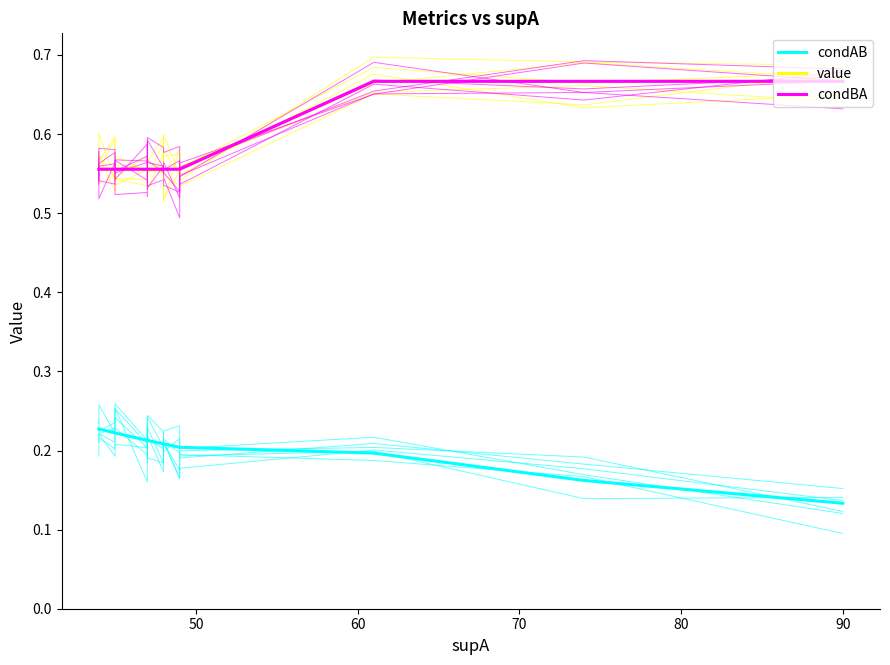

Which series has the largest total across all categories?

value